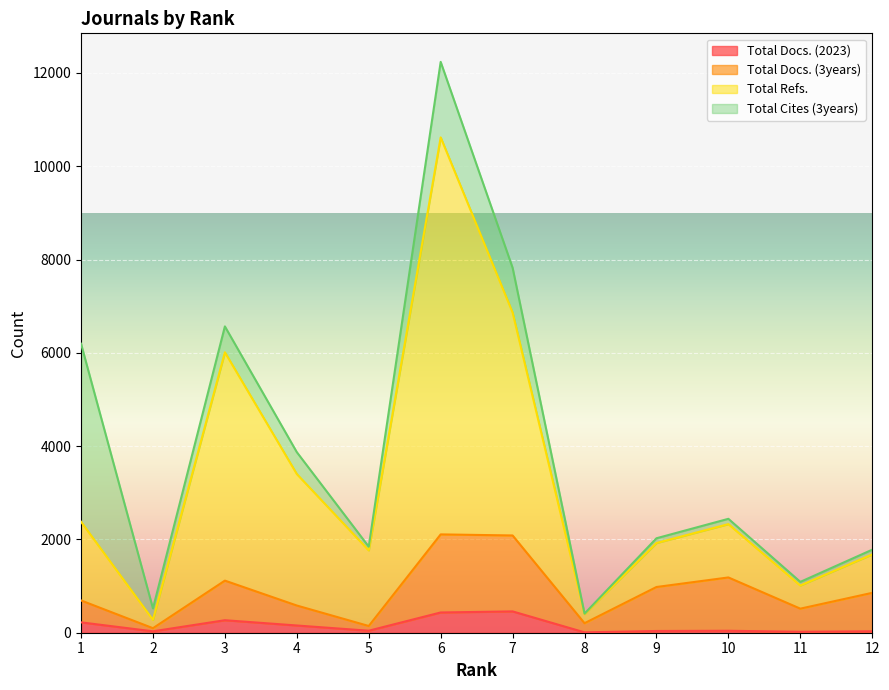

True or false: Total Refs. has more than 2 interior local peaks.

True